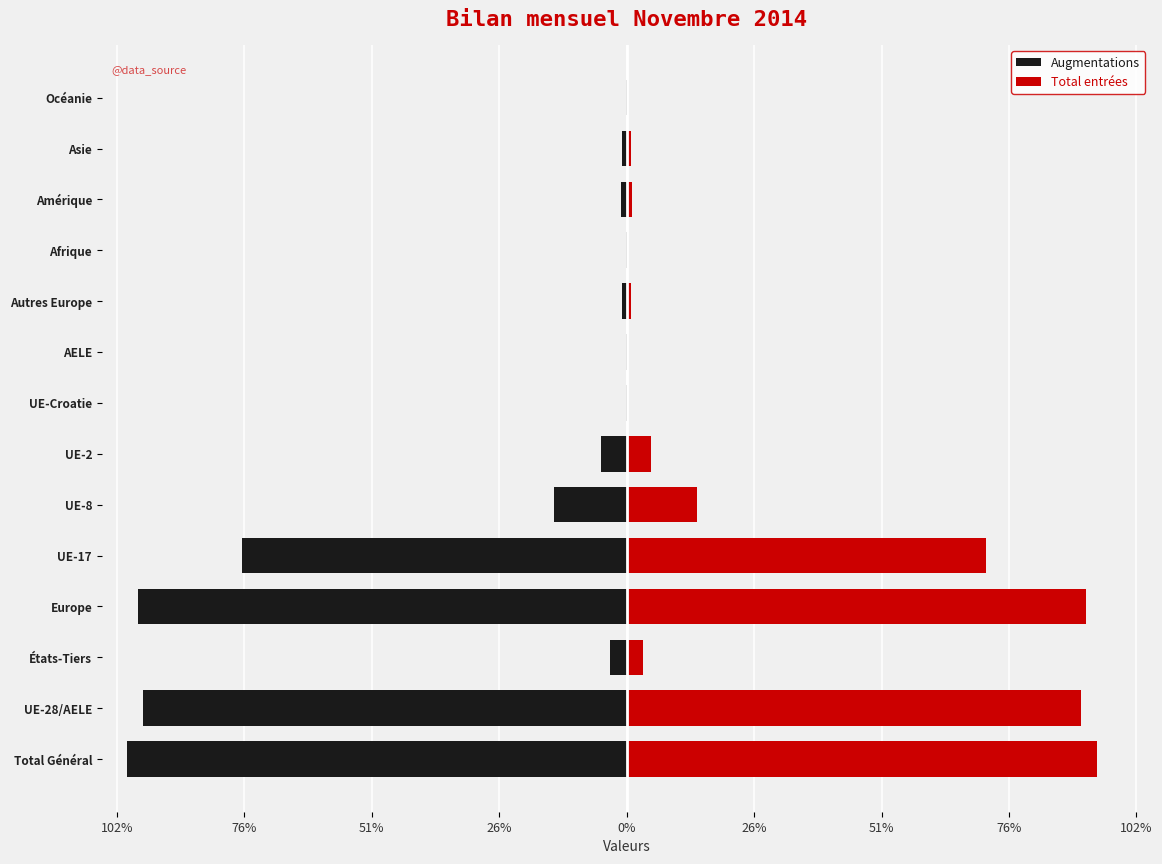

Is it true that Total entrées equals 1.2 at États-Tiers?

False